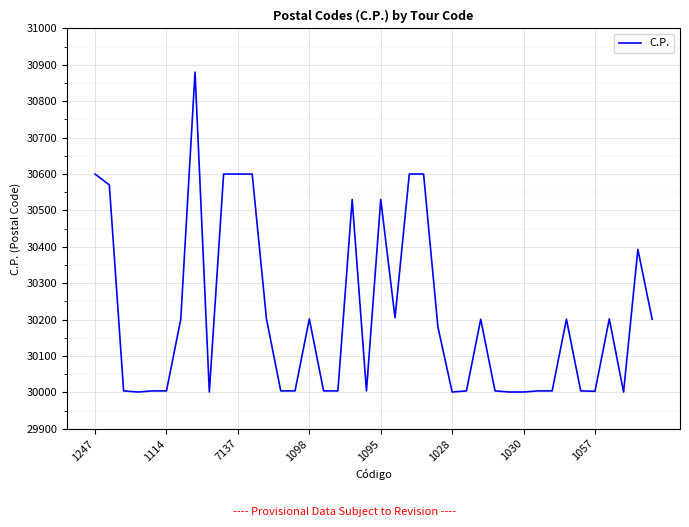

What is the difference between the maximum and minimum values?

879